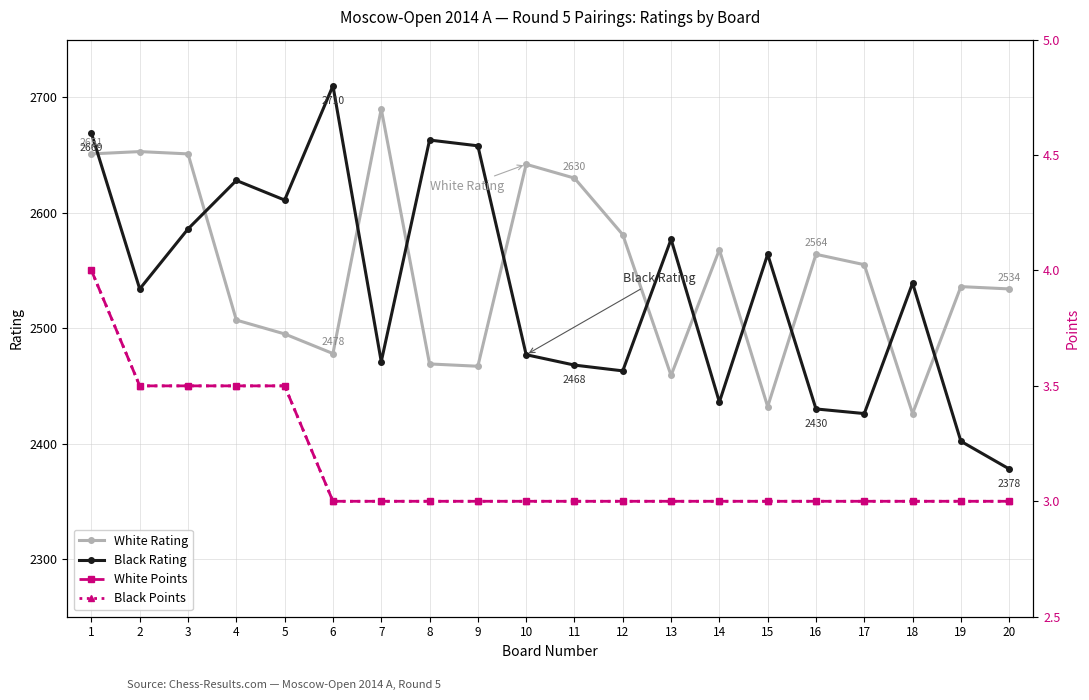

What is the value of the White Points point at the 12th from the left?

3.0